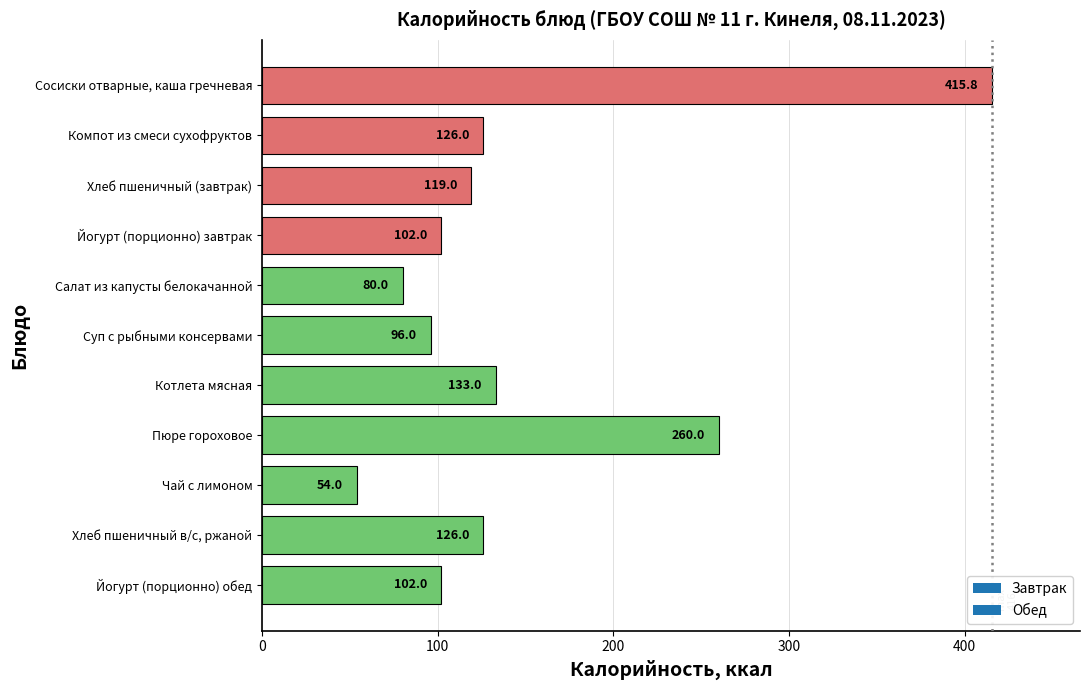

Which category has the lowest value across all series?

Чай с лимоном